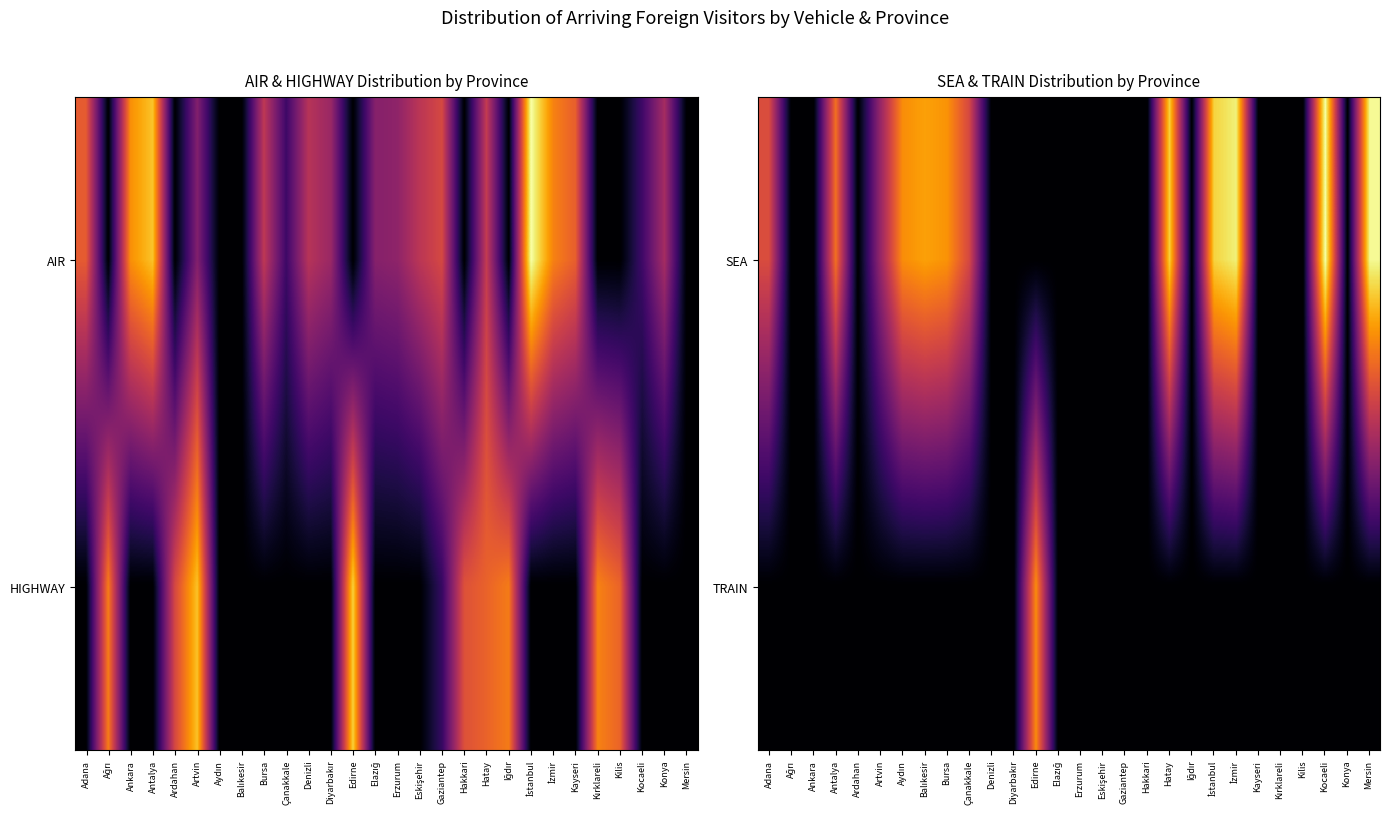

At which category is the sum across all series the highest?

Kocaeli